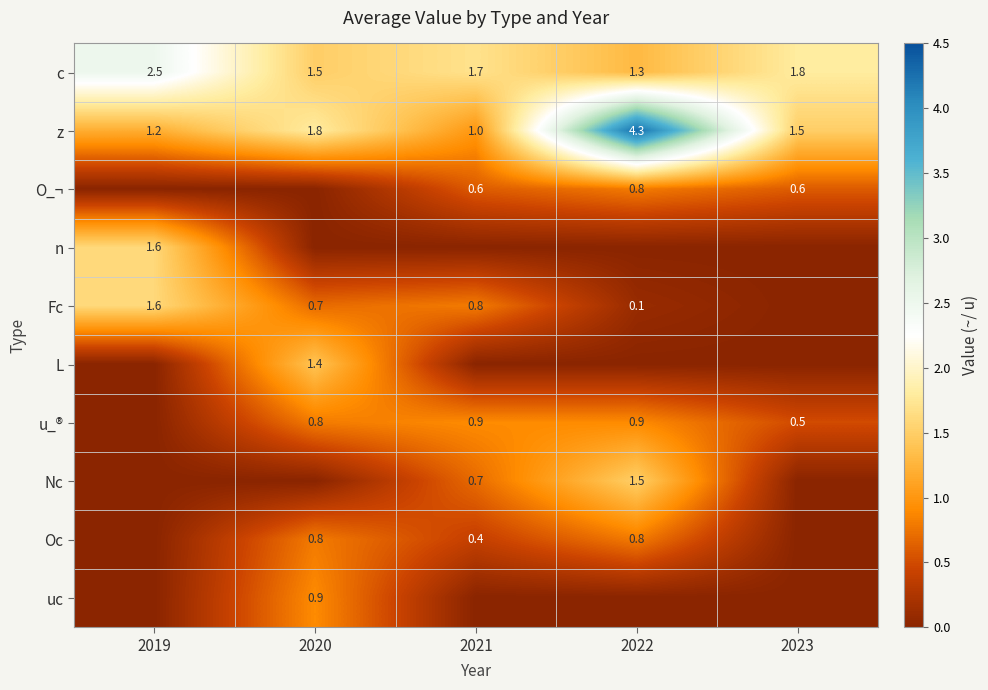

The z series shows 1.2 at 2019. True or false?

True